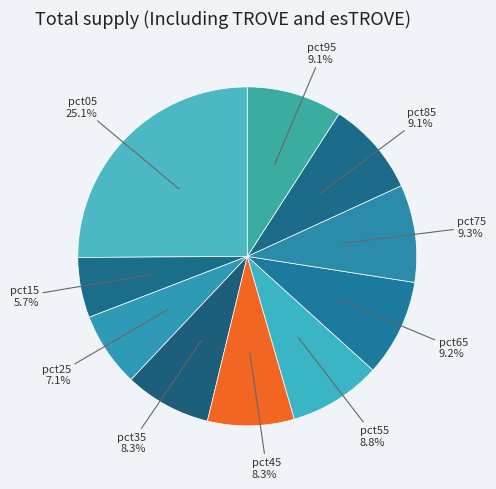

Which category has the smallest portion of the pie?

pct15